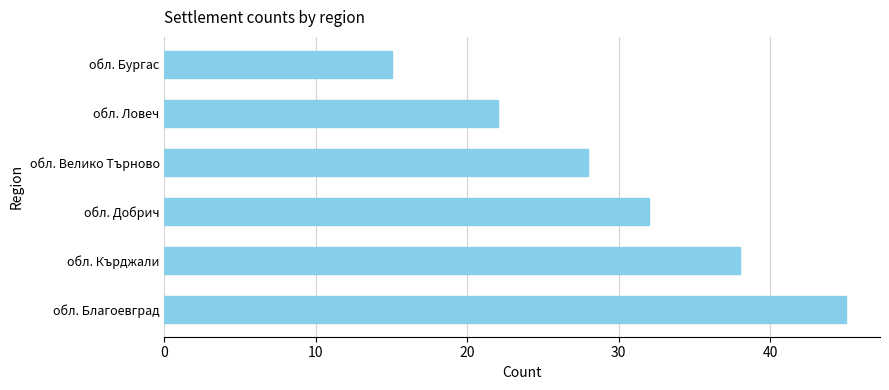

What is the average value?

30